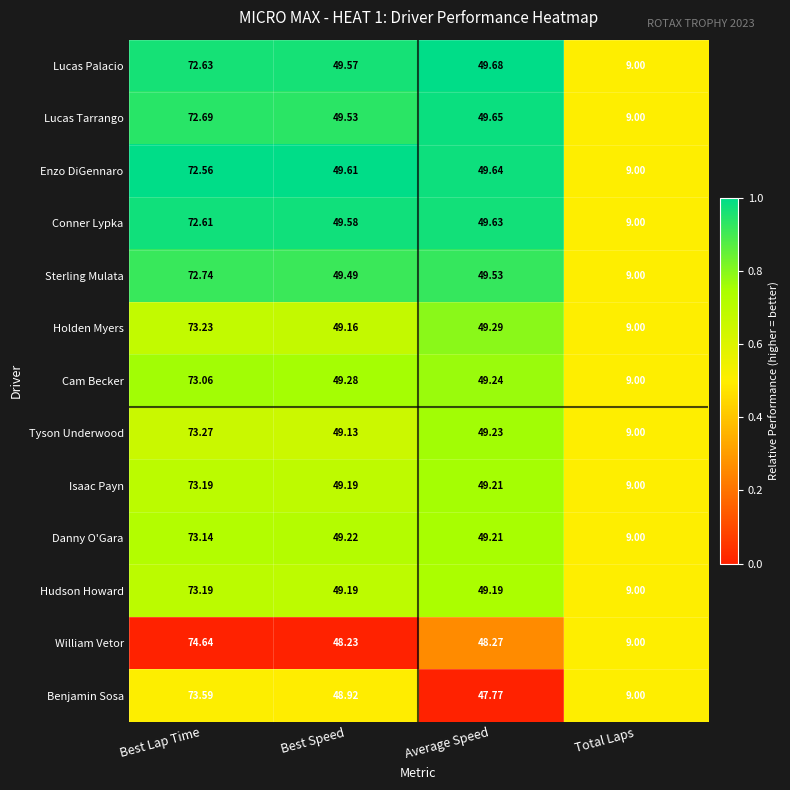

Is the value of Enzo DiGennaro at Average Speed greater than the value of Danny O'Gara at Best Lap Time?

No